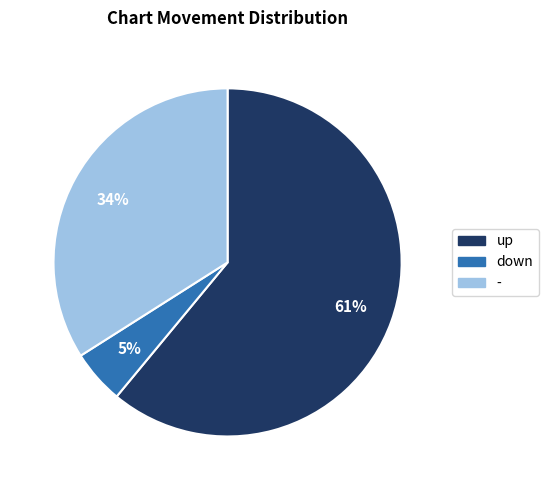

To the nearest percent, what is the combined percentage of up and down?

66%